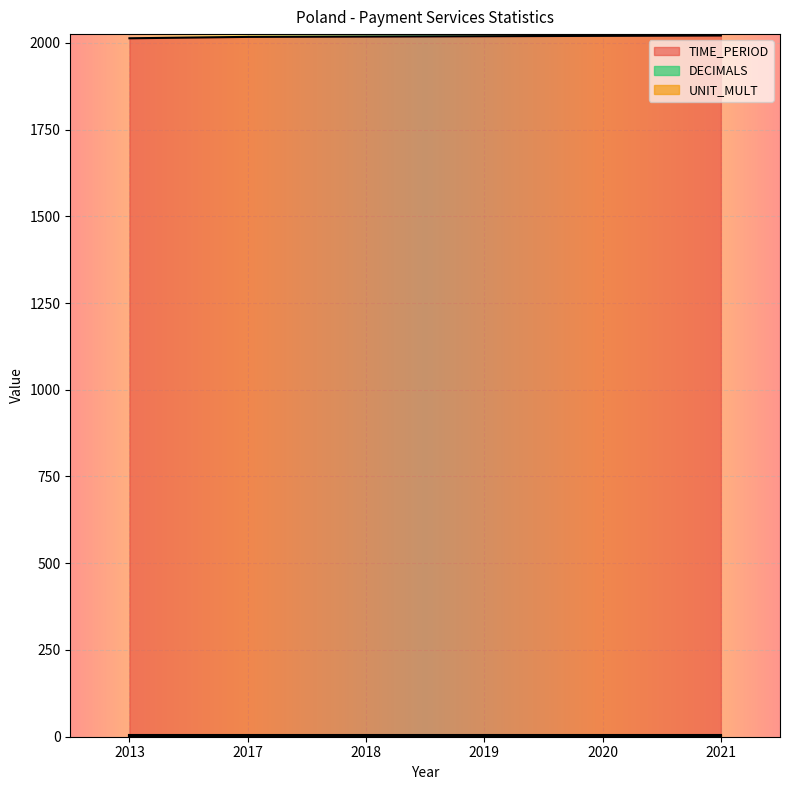

Which has a higher value, 2013 or 2021?

2021